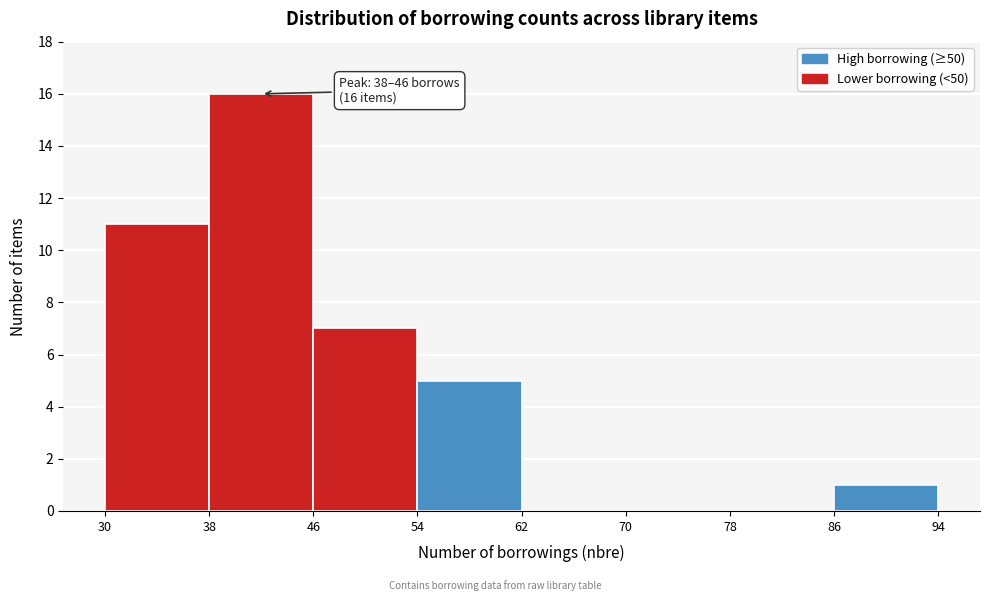

Which range on the x-axis has the tallest bar?

38 to 46